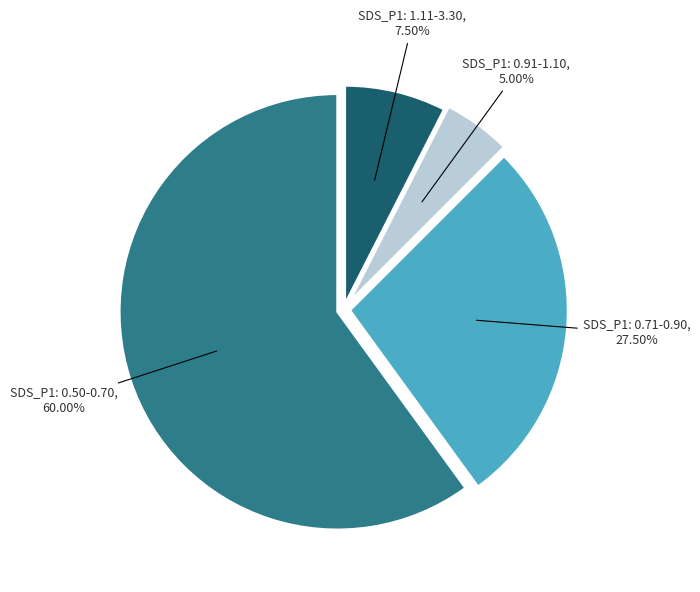

How many slices are in this pie chart?

4